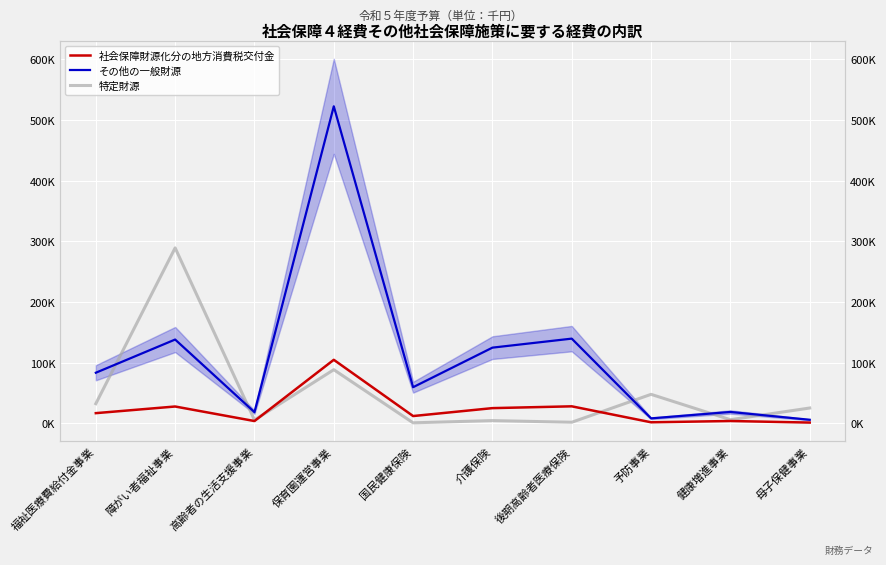

What is the label of the 3rd point from the right?

予防事業